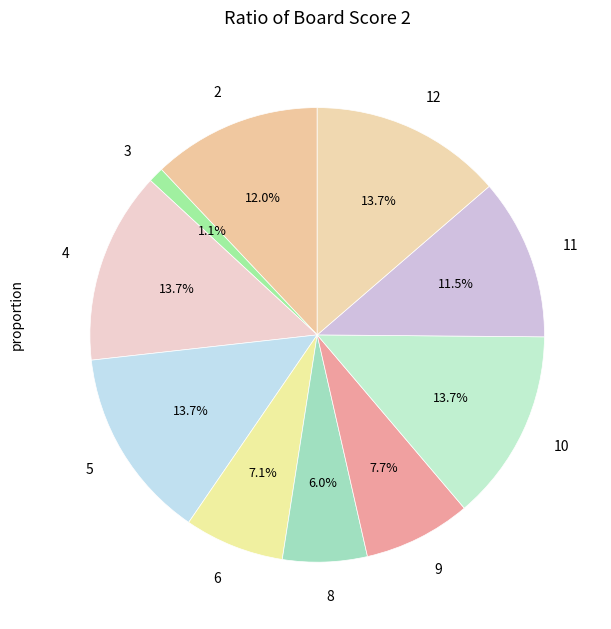

Between 3 and 11, which is larger?

11